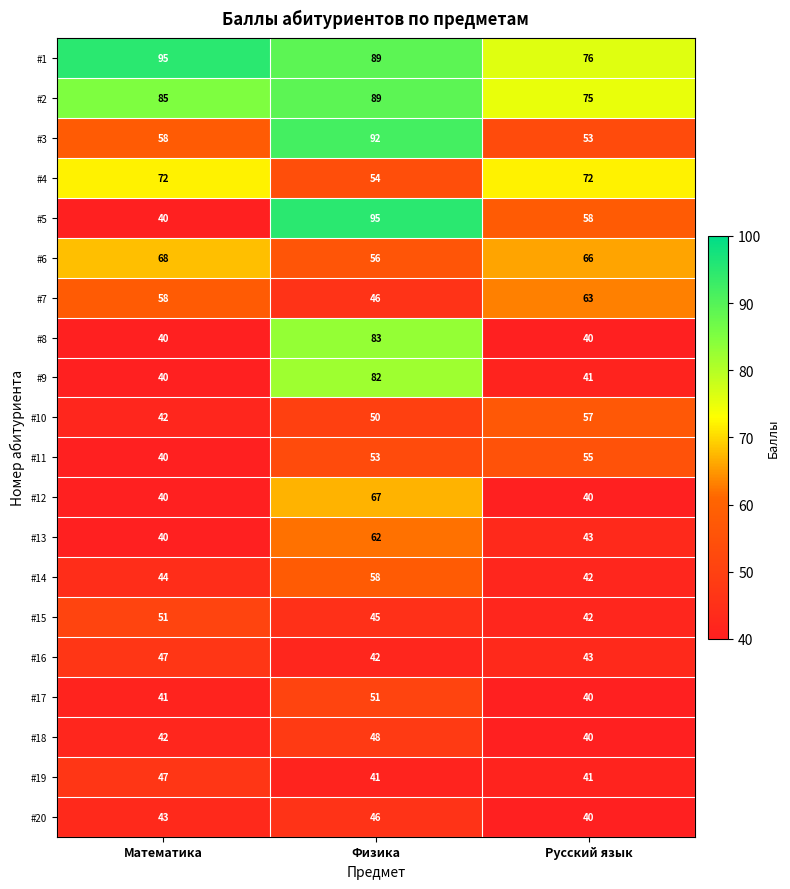

What is the average value of the #6 series?

63